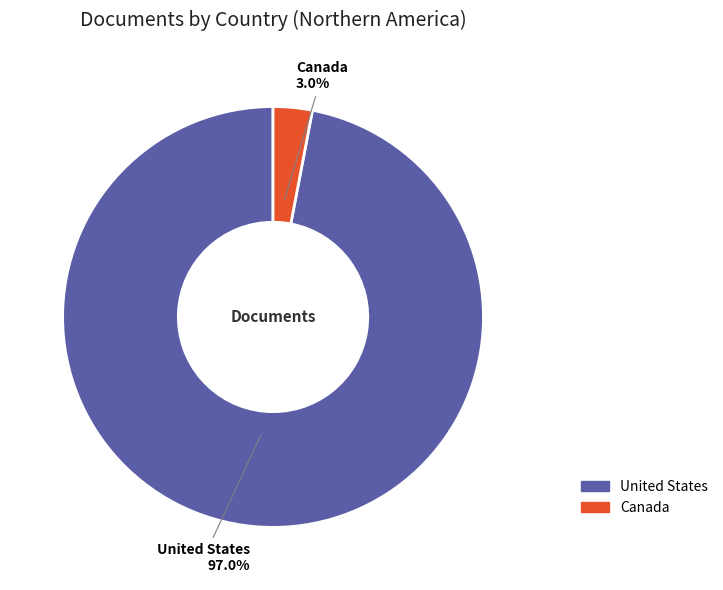

What percentage do Canada and United States together represent?

100.0%